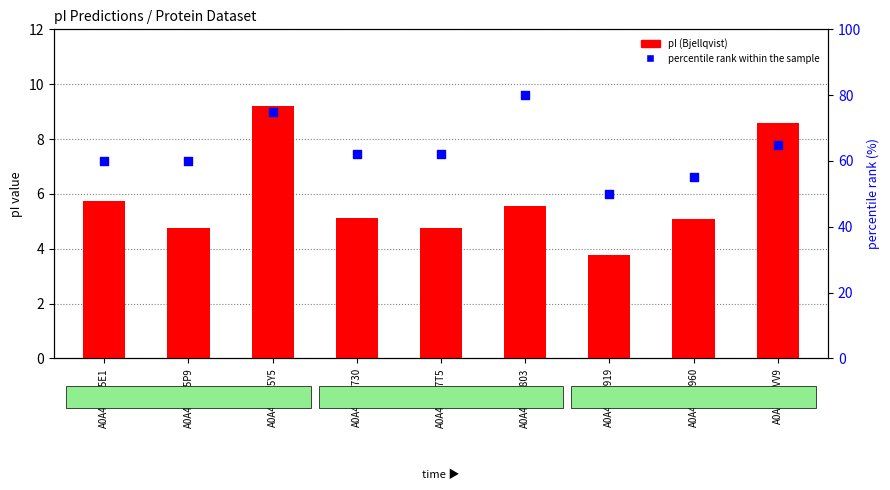

At which category is the sum across all series the highest?

A0A4P8W803